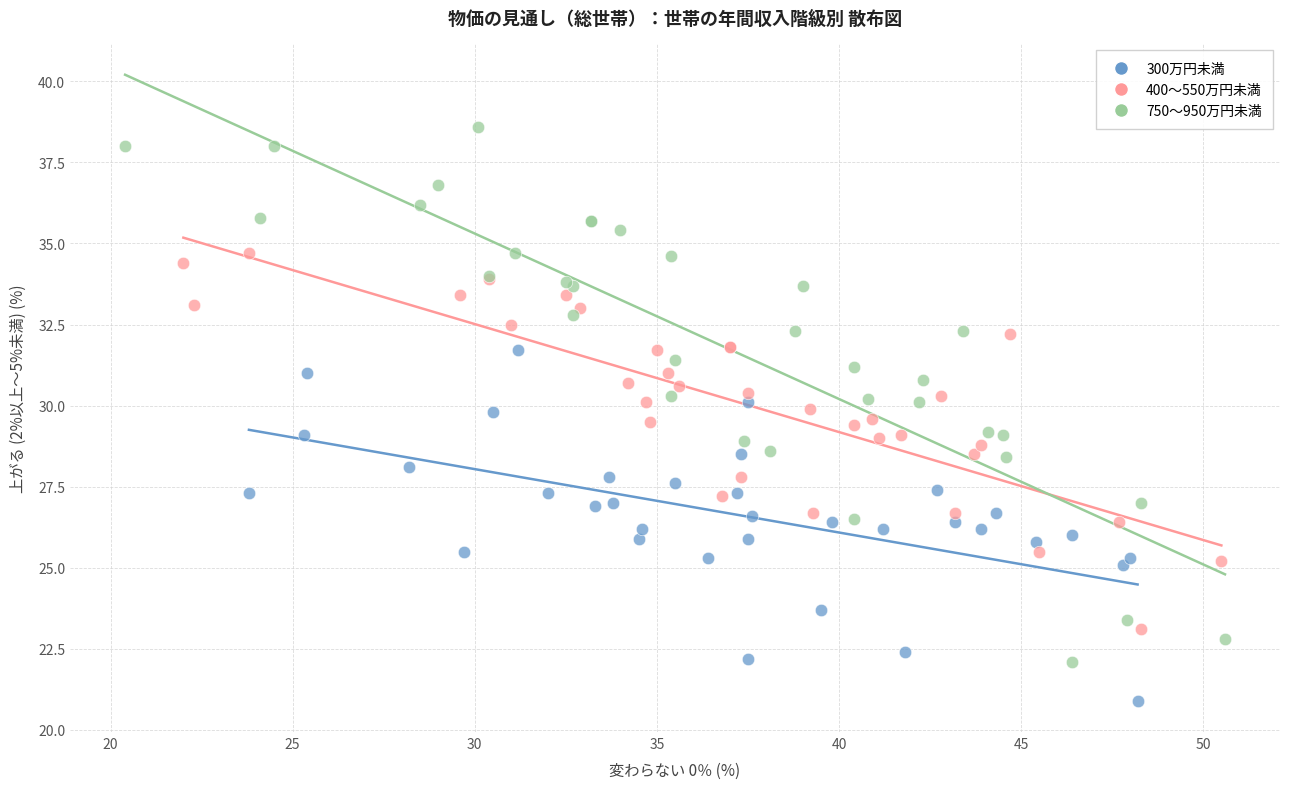

Which series has the largest Y range (max minus min)?

750～950万円未満